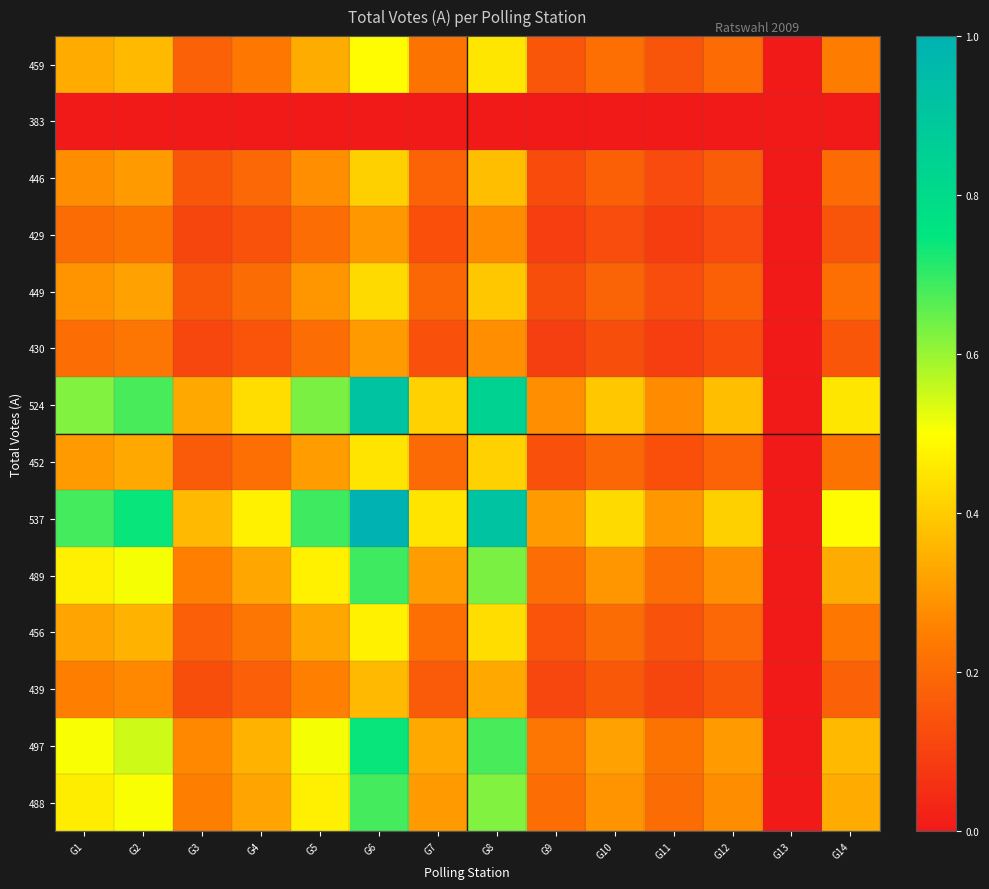

Reading left to right, list all the values displayed in this chart.

488: G1=0.5	G2=0.5	G3=0.2	G4=0.3	G5=0.5	G6=0.7	G7=0.3	G8=0.6	G9=0.2	G10=0.3	G11=0.2	G12=0.3	G13=0.0	G14=0.3
497: G1=0.5	G2=0.5	G3=0.3	G4=0.4	G5=0.5	G6=0.7	G7=0.3	G8=0.7	G9=0.2	G10=0.3	G11=0.2	G12=0.3	G13=0.0	G14=0.4
439: G1=0.2	G2=0.3	G3=0.1	G4=0.2	G5=0.3	G6=0.4	G7=0.2	G8=0.3	G9=0.1	G10=0.2	G11=0.1	G12=0.1	G13=0.0	G14=0.2
456: G1=0.3	G2=0.4	G3=0.2	G4=0.2	G5=0.3	G6=0.5	G7=0.2	G8=0.4	G9=0.1	G10=0.2	G11=0.1	G12=0.2	G13=0.0	G14=0.2
489: G1=0.5	G2=0.5	G3=0.3	G4=0.3	G5=0.5	G6=0.7	G7=0.3	G8=0.6	G9=0.2	G10=0.3	G11=0.2	G12=0.3	G13=0.0	G14=0.3
537: G1=0.7	G2=0.7	G3=0.4	G4=0.5	G5=0.7	G6=1.0	G7=0.4	G8=0.9	G9=0.3	G10=0.4	G11=0.3	G12=0.4	G13=0.0	G14=0.5
452: G1=0.3	G2=0.3	G3=0.2	G4=0.2	G5=0.3	G6=0.4	G7=0.2	G8=0.4	G9=0.1	G10=0.2	G11=0.1	G12=0.2	G13=0.0	G14=0.2
524: G1=0.6	G2=0.7	G3=0.3	G4=0.4	G5=0.6	G6=0.9	G7=0.4	G8=0.8	G9=0.3	G10=0.4	G11=0.3	G12=0.4	G13=0.0	G14=0.5
430: G1=0.2	G2=0.2	G3=0.1	G4=0.1	G5=0.2	G6=0.3	G7=0.1	G8=0.3	G9=0.1	G10=0.1	G11=0.1	G12=0.1	G13=0.0	G14=0.2
449: G1=0.3	G2=0.3	G3=0.2	G4=0.2	G5=0.3	G6=0.4	G7=0.2	G8=0.4	G9=0.1	G10=0.2	G11=0.1	G12=0.2	G13=0.0	G14=0.2
429: G1=0.2	G2=0.2	G3=0.1	G4=0.1	G5=0.2	G6=0.3	G7=0.1	G8=0.3	G9=0.1	G10=0.1	G11=0.1	G12=0.1	G13=0.0	G14=0.1
446: G1=0.3	G2=0.3	G3=0.1	G4=0.2	G5=0.3	G6=0.4	G7=0.2	G8=0.4	G9=0.1	G10=0.2	G11=0.1	G12=0.2	G13=0.0	G14=0.2
383: G1=0.0	G2=0.0	G3=0.0	G4=0.0	G5=0.0	G6=0.0	G7=0.0	G8=0.0	G9=0.0	G10=0.0	G11=0.0	G12=0.0	G13=0.0	G14=0.0
459: G1=0.3	G2=0.4	G3=0.2	G4=0.2	G5=0.3	G6=0.5	G7=0.2	G8=0.5	G9=0.2	G10=0.2	G11=0.1	G12=0.2	G13=0.0	G14=0.2